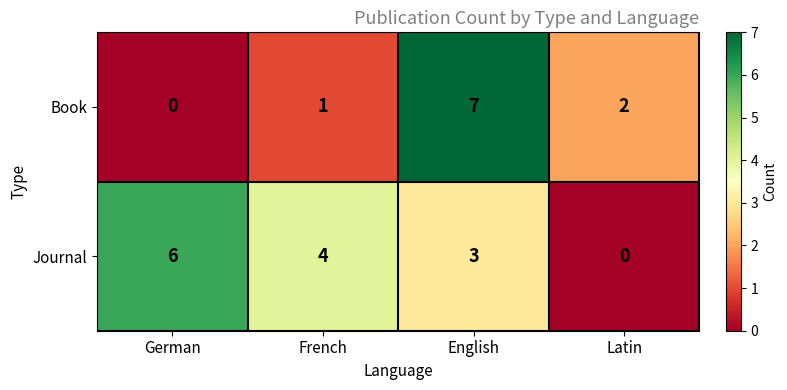

The Journal series shows 10 at German. True or false?

False